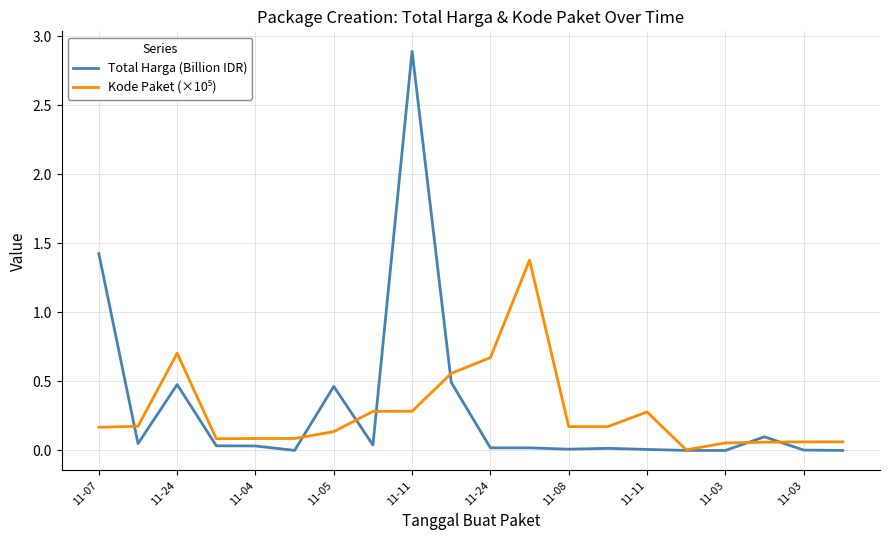

What is the highest value of the Total Harga (Billion IDR) series?

2.9